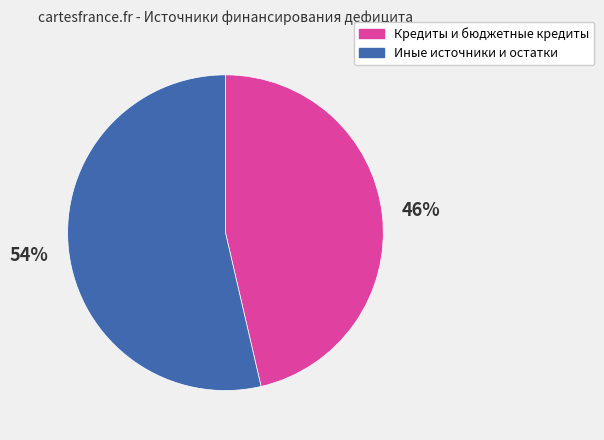

To the nearest percent, what is the average slice percentage?

50%